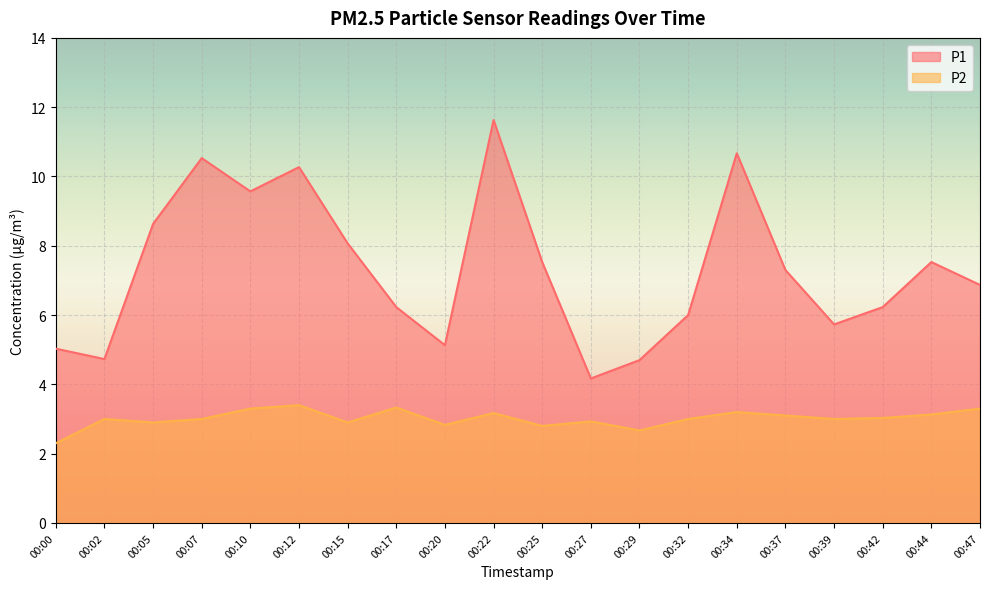

Read the P1 value at 00:29.

4.7